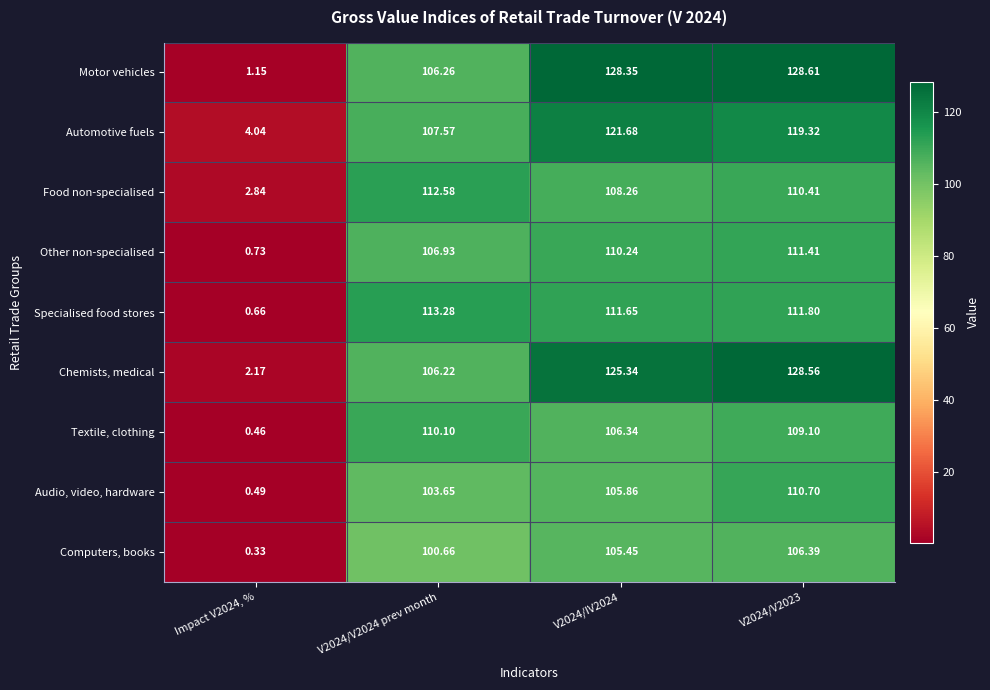

Which series has the widest spread of values?

Motor vehicles